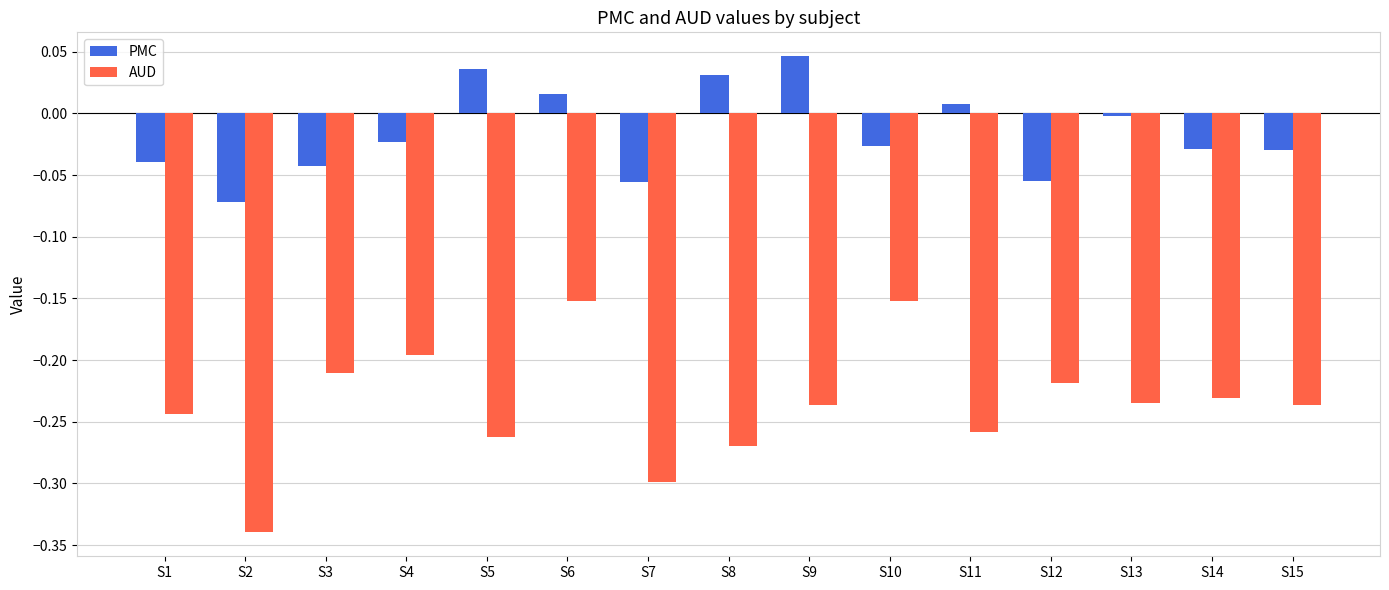

How many bars are there in each group?

2